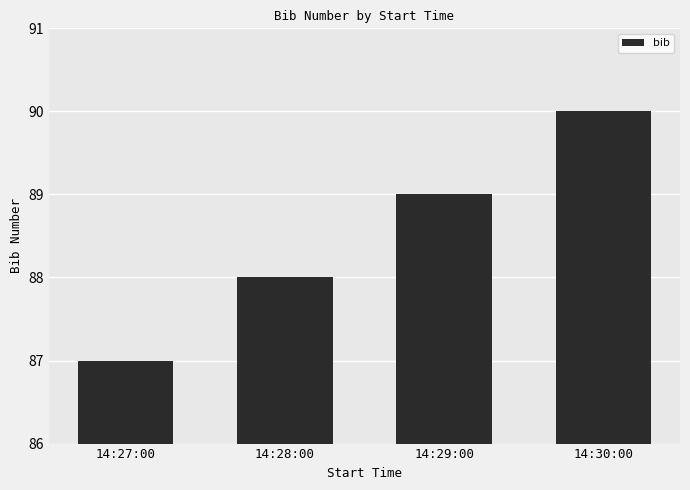

What is the difference between the second highest and minimum values?

2